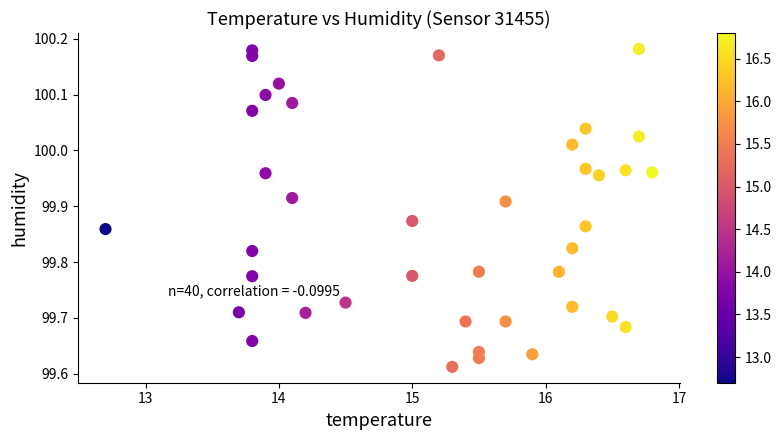

What is the range of Y values (max minus min)?

0.6